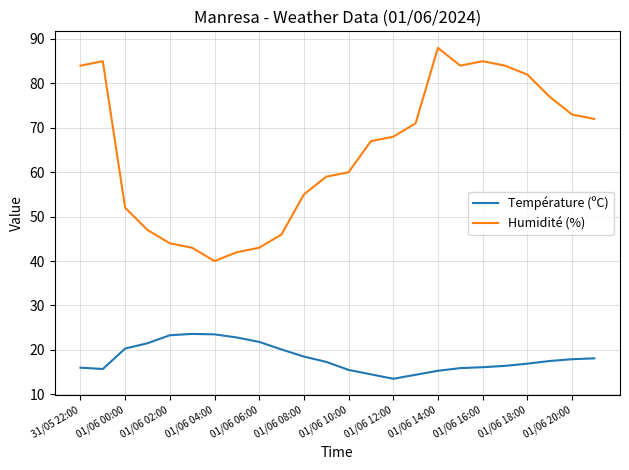

What is the difference between the maximum and minimum values in the Humidité (%) series?

48.0